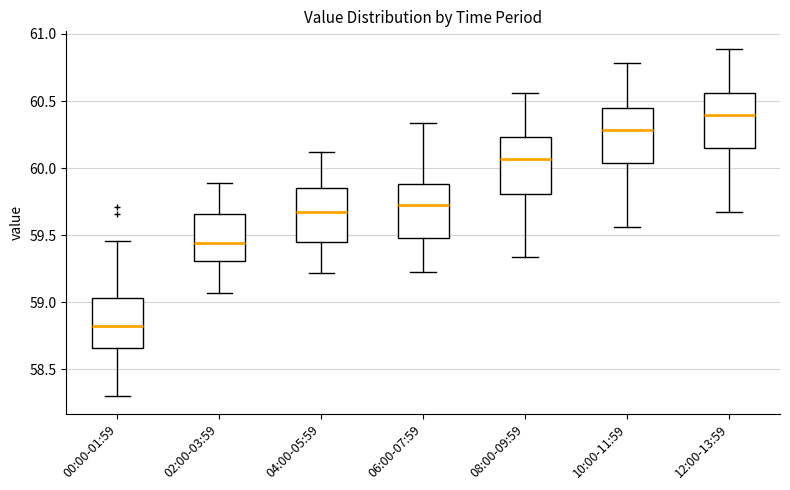

Which box's median line is the lowest?

00:00-01:59